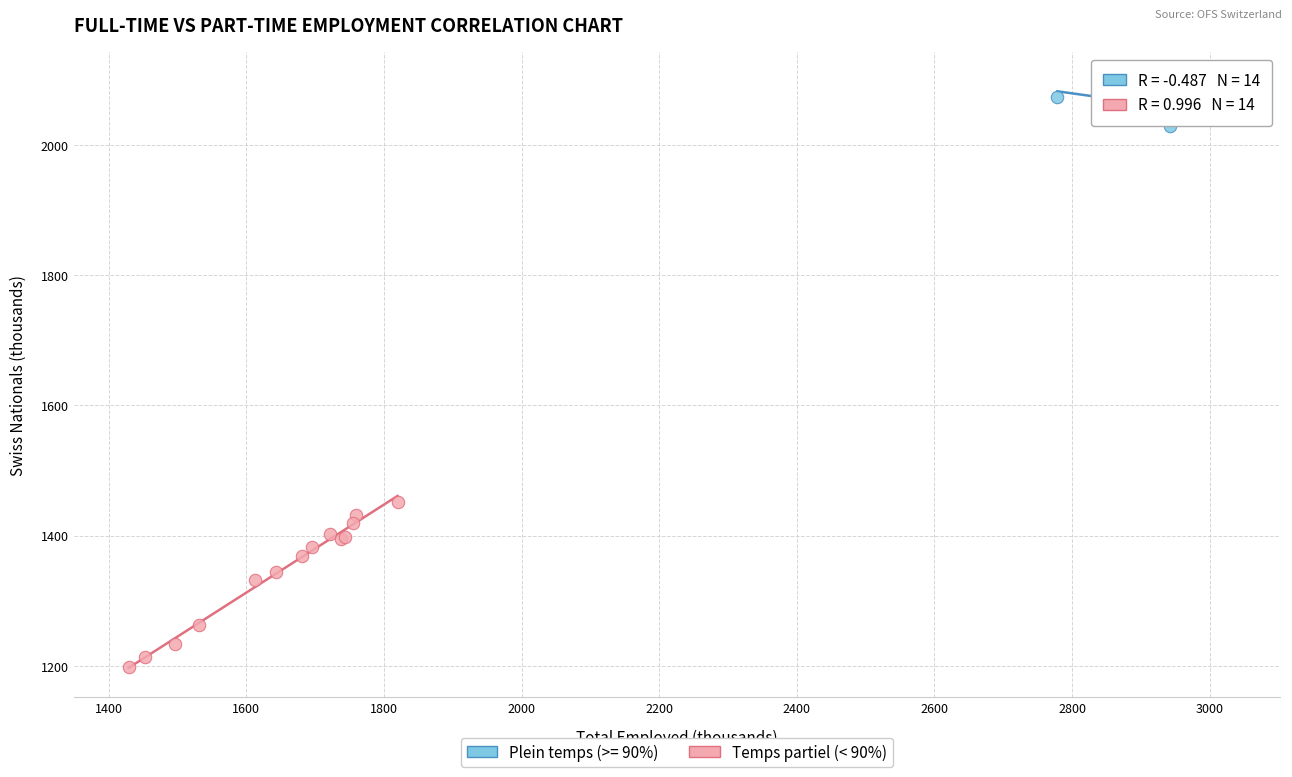

Which series contains the highest Y value?

Plein temps (>= 90%)